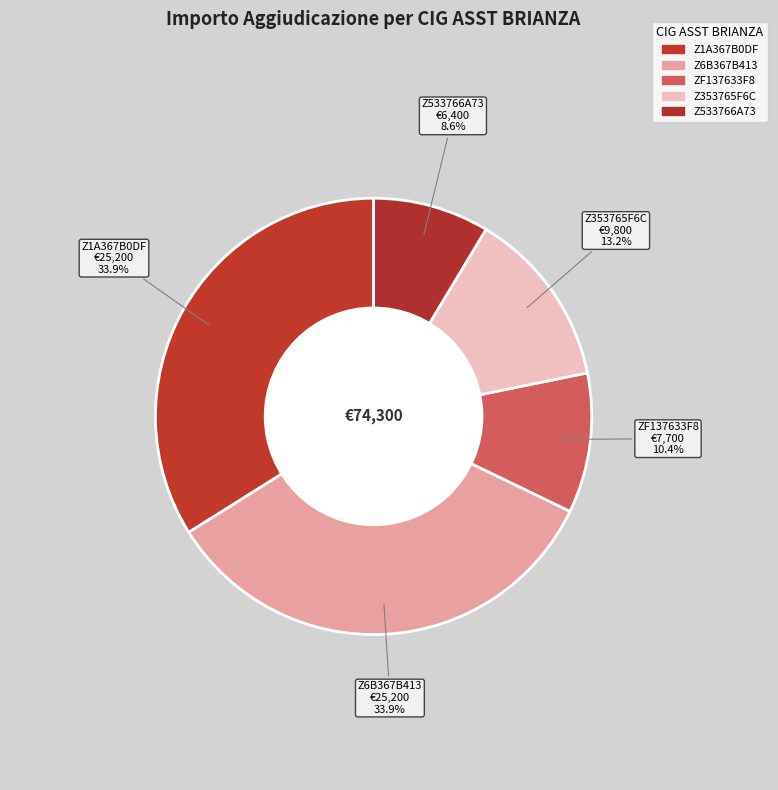

Count the number of slices in the pie.

5